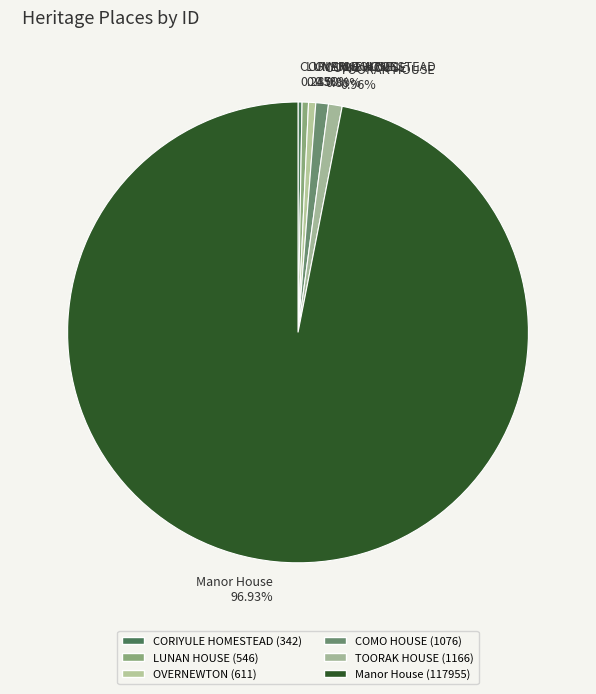

To the nearest percent, what percentage of the pie is COMO HOUSE?

1%